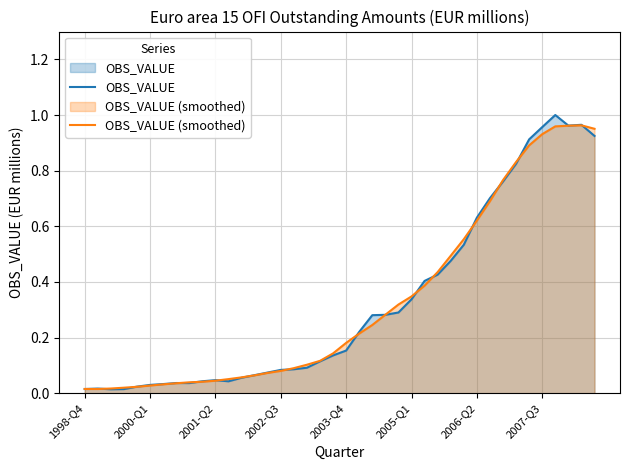

What is the difference between the second highest and second lowest values in the OBS_VALUE (smoothed) series?

0.9